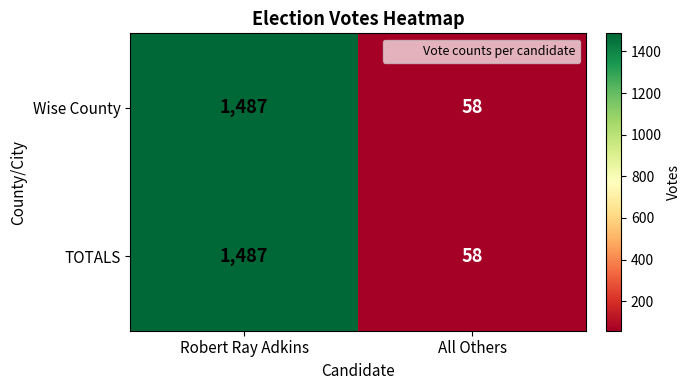

At which category is the sum across all series the highest?

Robert Ray Adkins